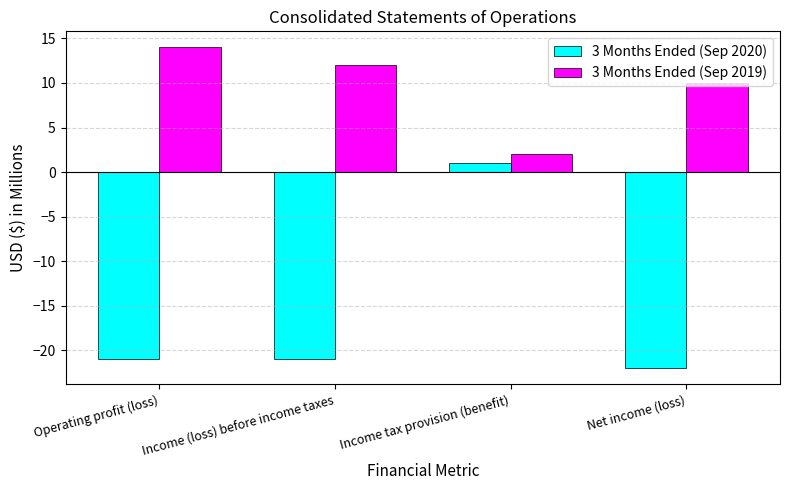

Which series has the largest range (max minus min)?

3 Months Ended (Sep 2020)